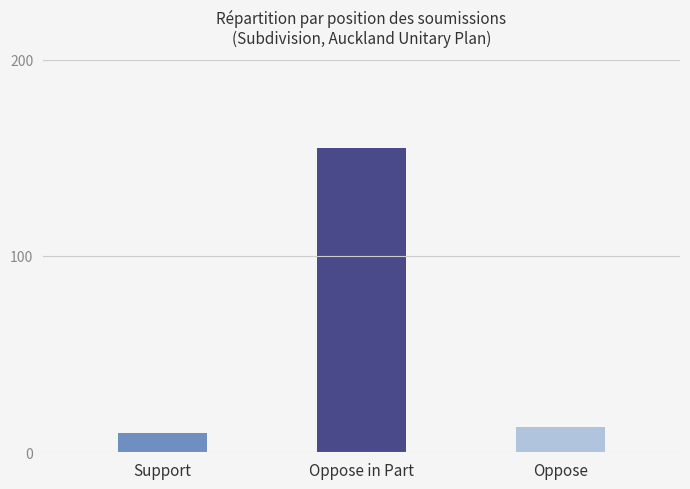

The chart shows a value of 10 at Support. True or false?

True